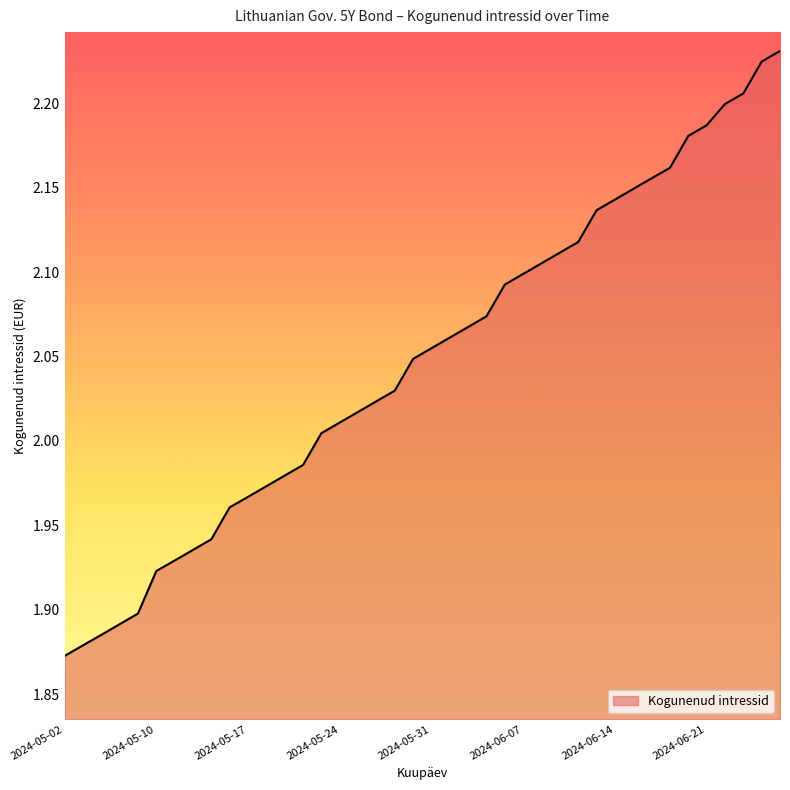

How many values are below 2?

14